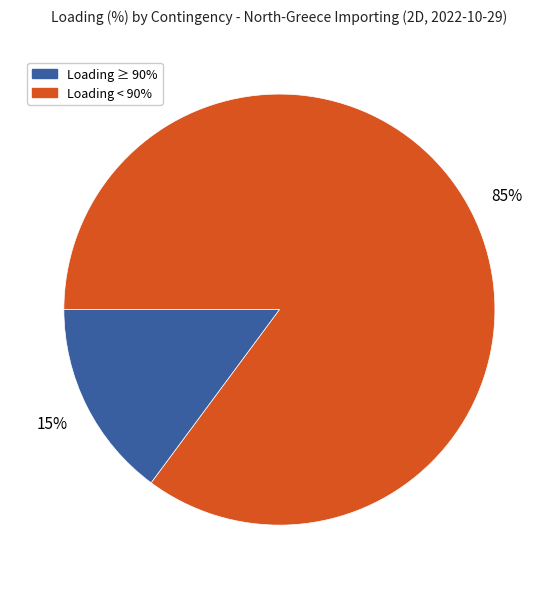

Count the number of slices in the pie.

2